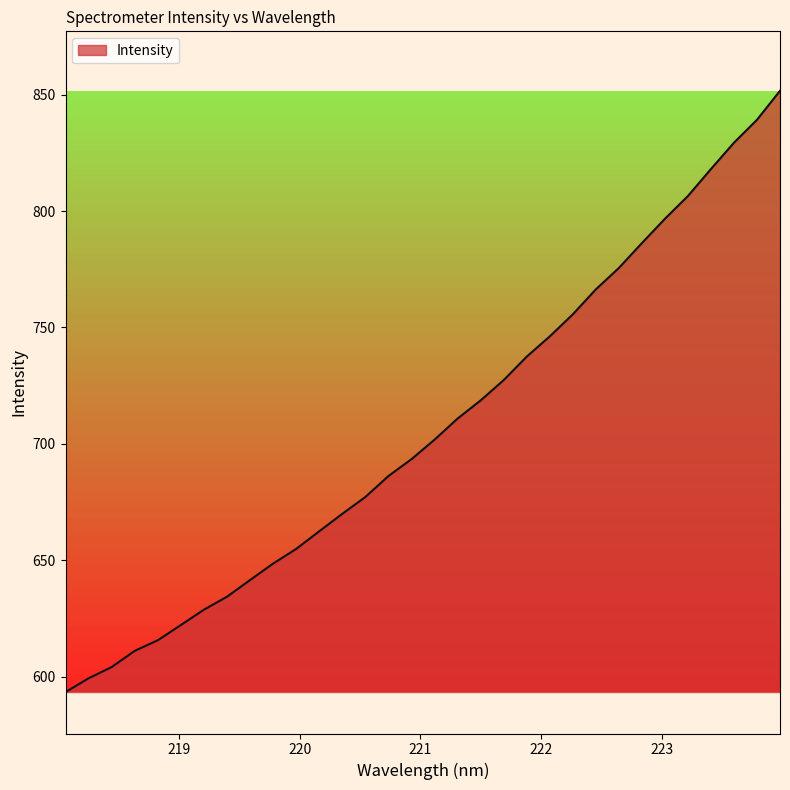

What is the minimum value shown in the chart?

593.4